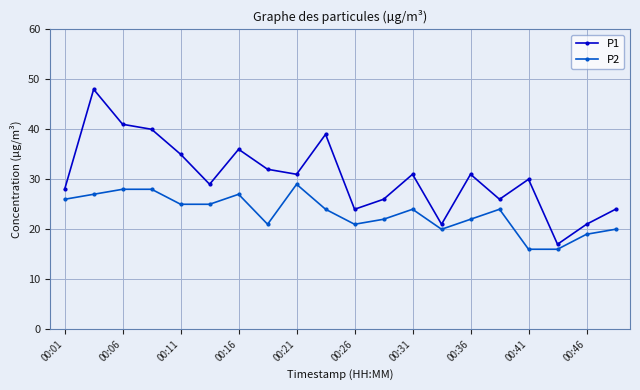

Reading right to left, what are all the values shown in this chart?

P1: 24	21	17	30	26	31	21	31	26	24	39	31	32	36	29	35	40	41	48	28
P2: 20	19	16	16	24	22	20	24	22	21	24	29	21	27	25	25	28	28	27	26